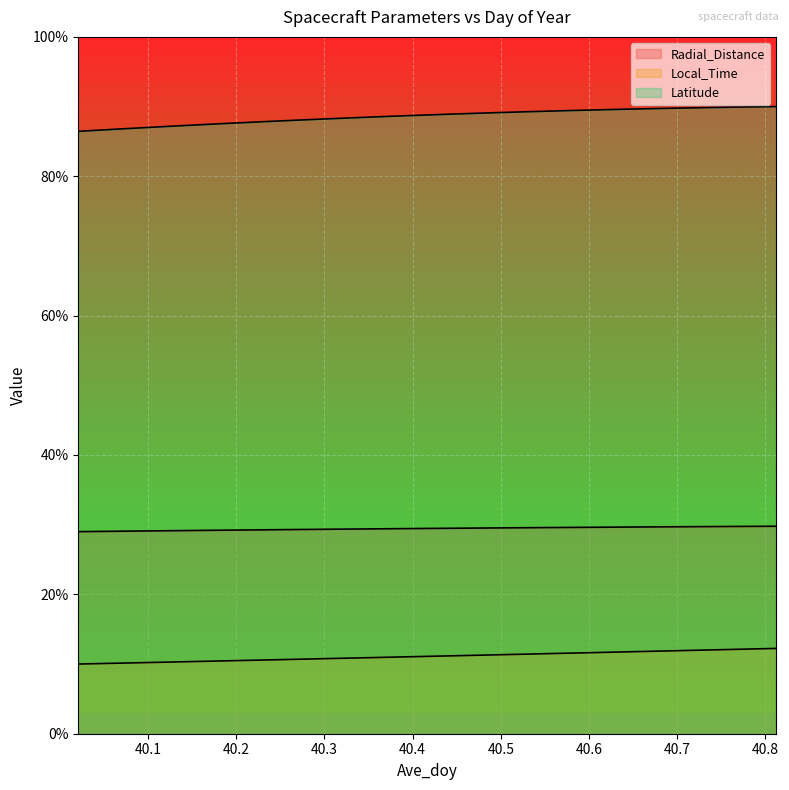

How many distinct data groups are displayed?

3